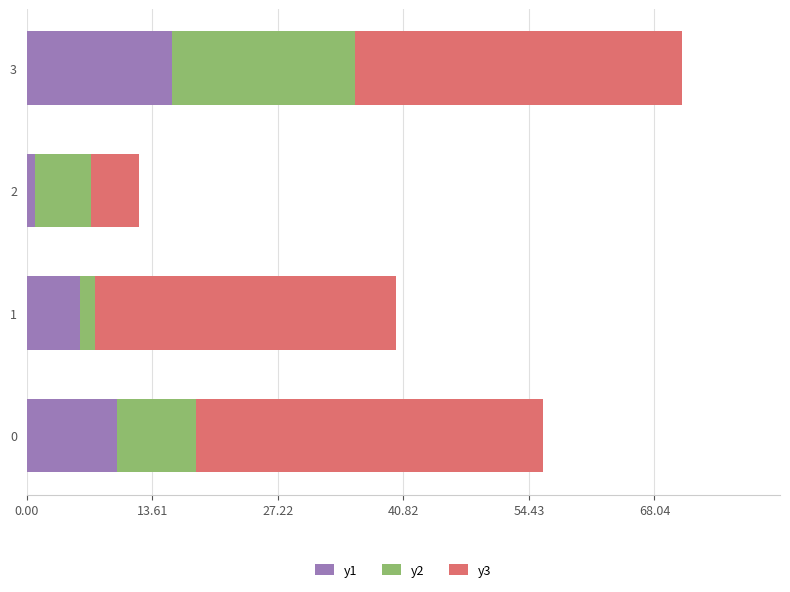

What are all the series names shown in the legend?

y1, y2, y3